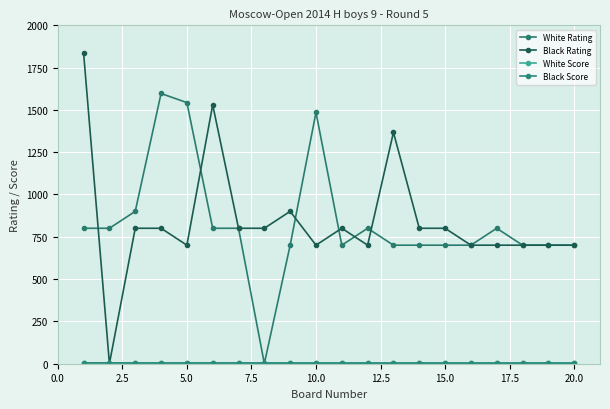

After their last crossing, which series has the higher values: White Score or White Rating?

White Rating